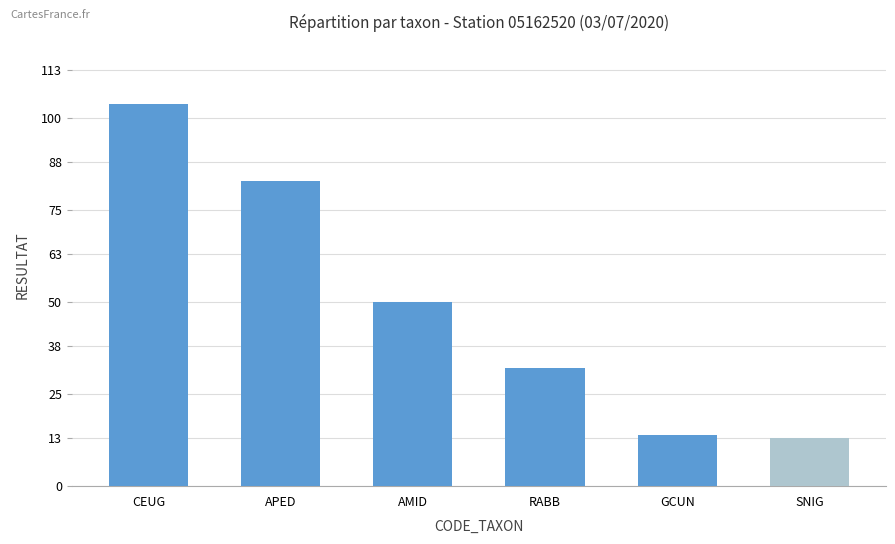

What is the label of the 4th bar from the left?

RABB